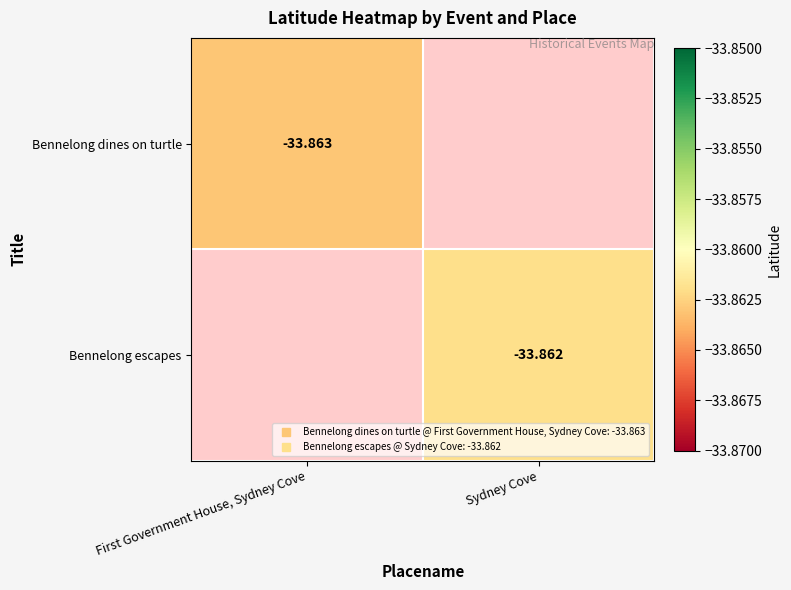

Rank the series by their average value, from lowest to highest.

Bennelong dines on turtle, Bennelong escapes